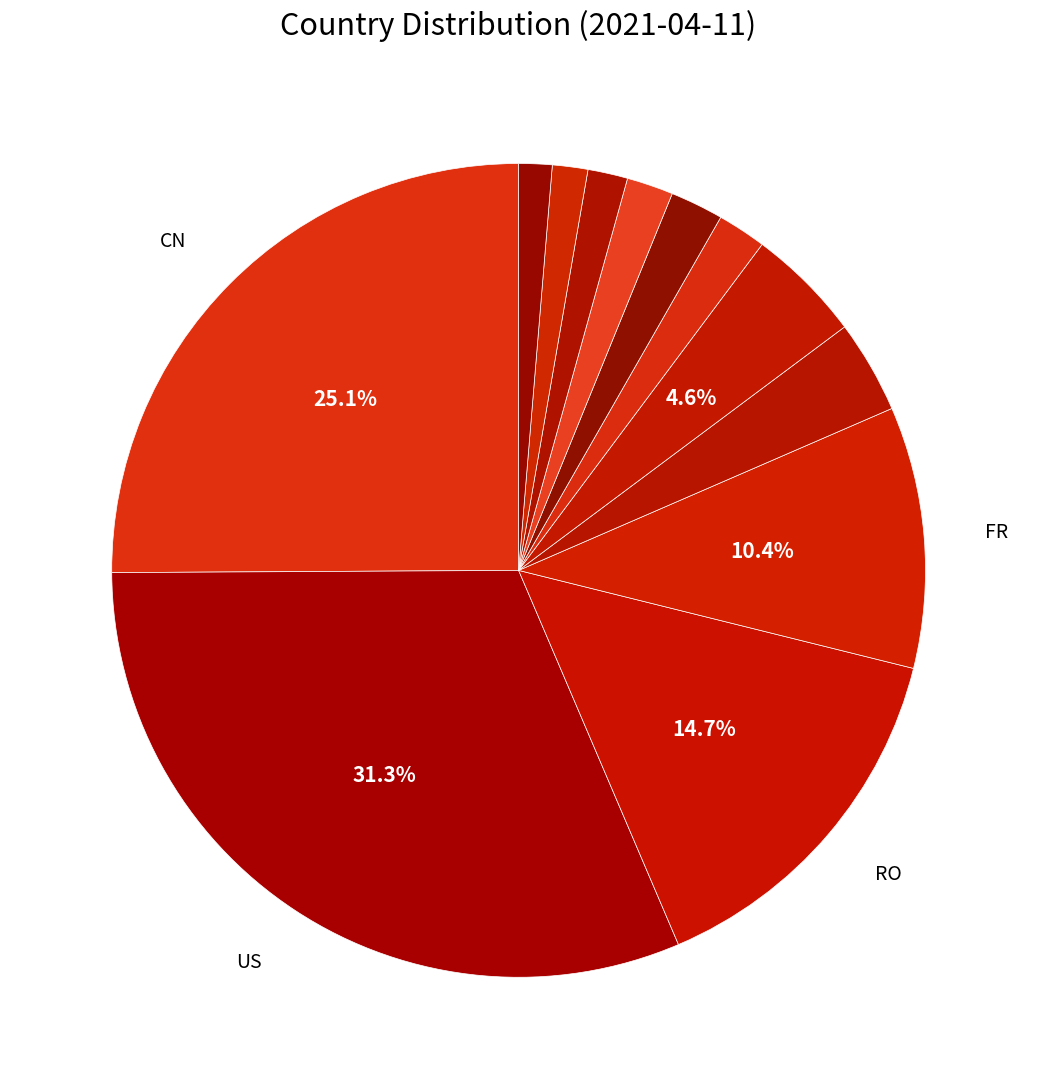

Rank the categories by value from lowest to highest.

CA, IL, VN, TR, RU, DE, IN, unknown, FR, RO, CN, US